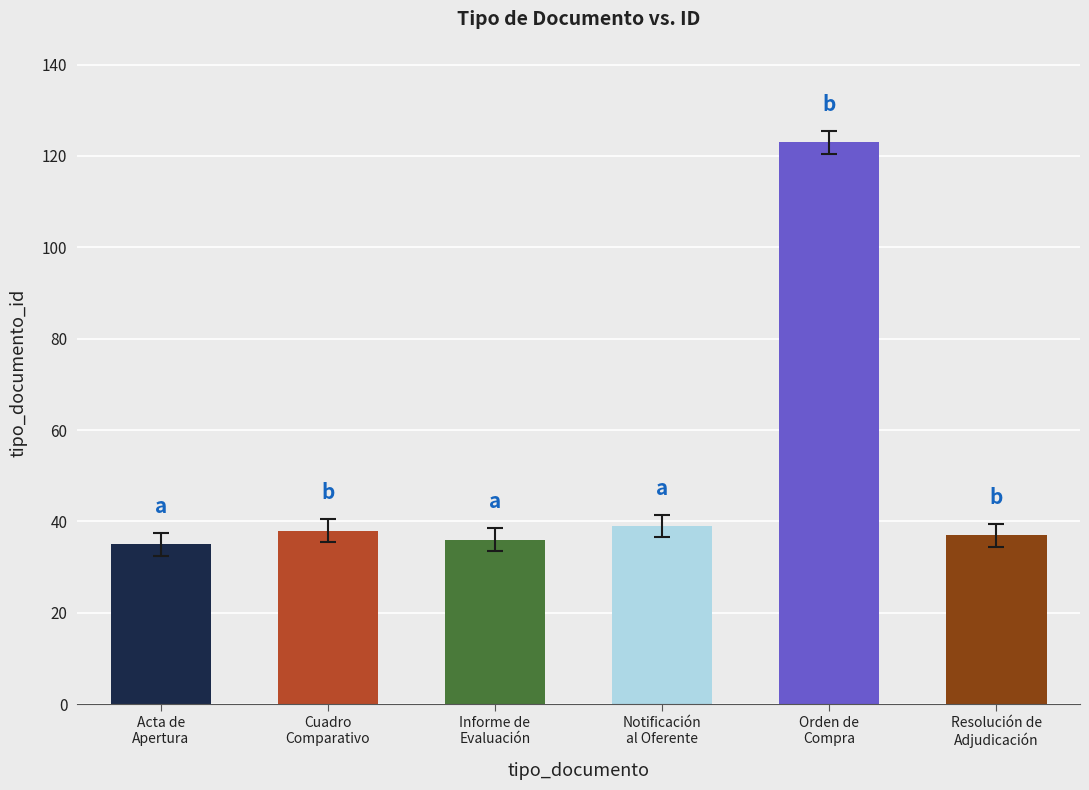

Does the chart contain stacked bars?

No